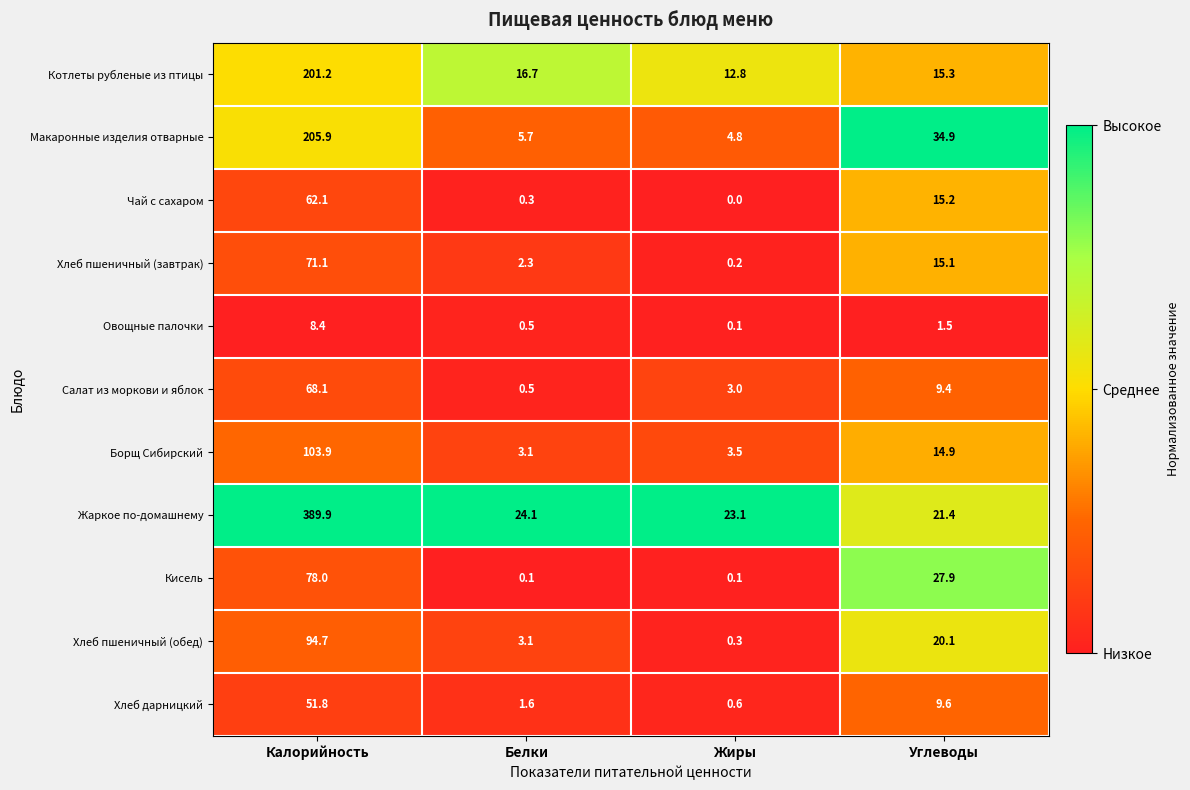

Which series has the largest range (max minus min)?

Жаркое по-домашнему